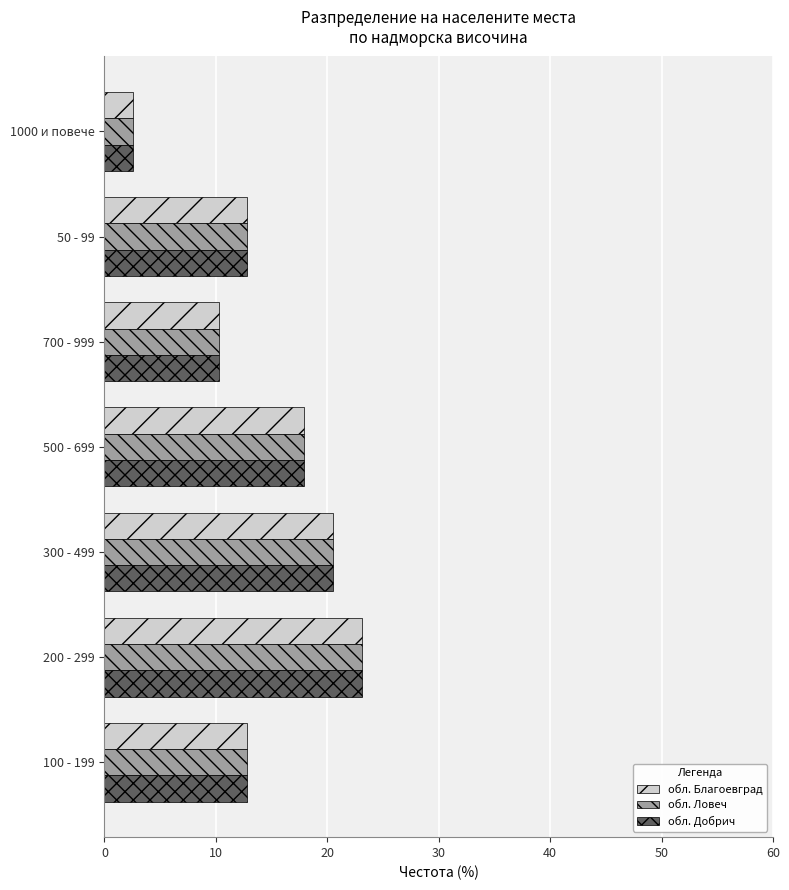

The обл. Благоевград series shows 23.1 at 200 - 299. True or false?

True